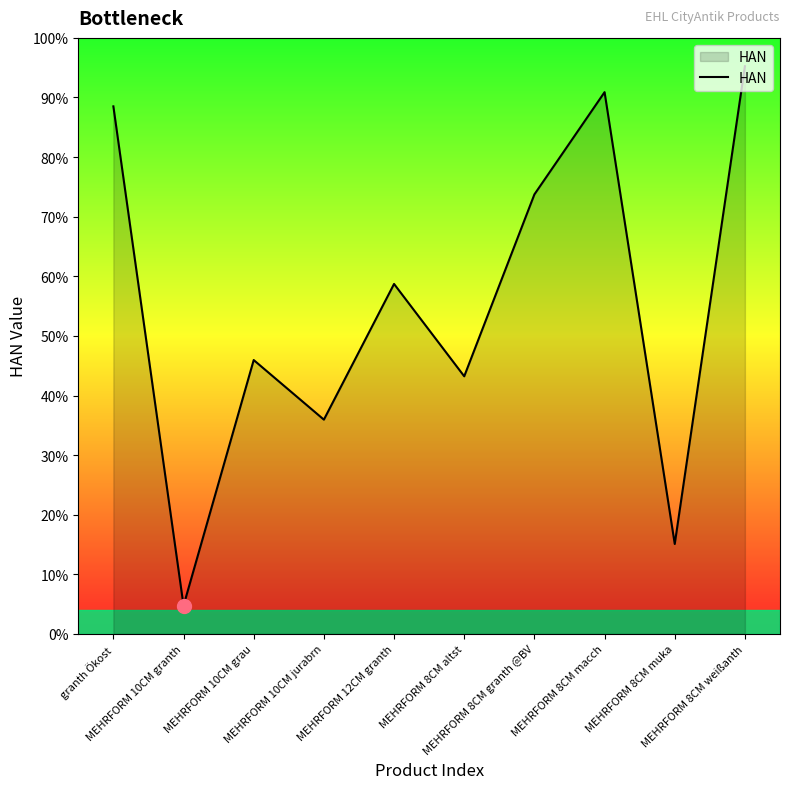

List the labels in order of value, smallest first.

MEHRFORM 10CM granth, MEHRFORM 8CM muka, MEHRFORM 10CM jurabrn, MEHRFORM 8CM altst, MEHRFORM 10CM grau, MEHRFORM 12CM granth, MEHRFORM 8CM granth @BV, granth Ökost, MEHRFORM 8CM macch, MEHRFORM 8CM weißanth